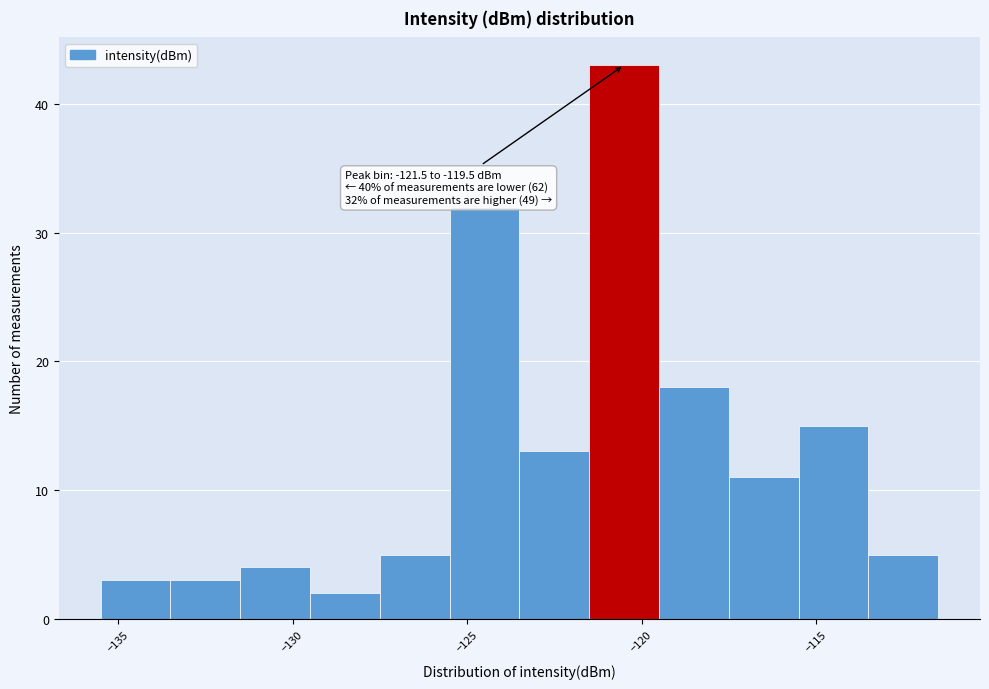

Over which range of the x-axis is the bar tallest?

-121.5 to -119.5